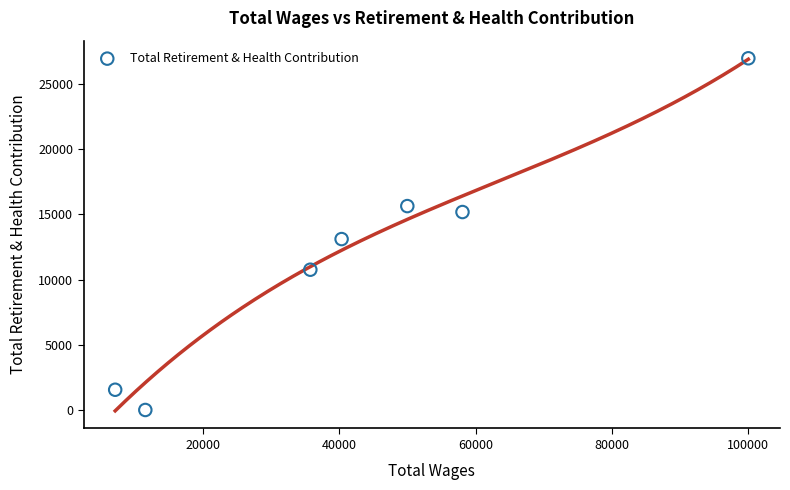

What is the average X value?

43240